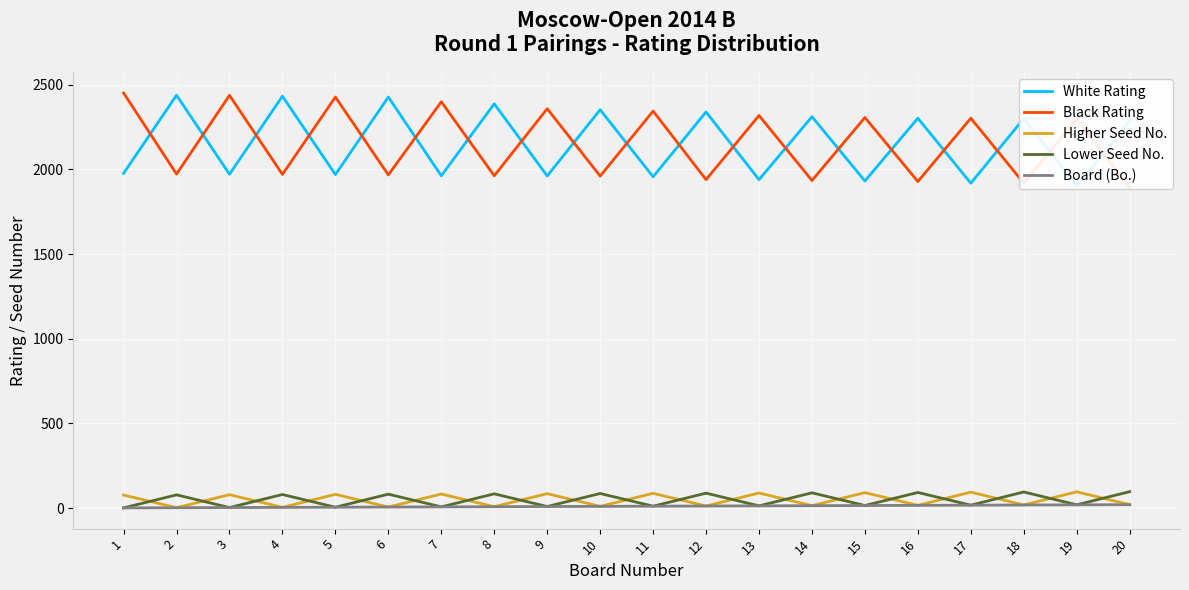

What are all the series names shown in the legend?

White Rating, Black Rating, Higher Seed No., Lower Seed No., Board (Bo.)